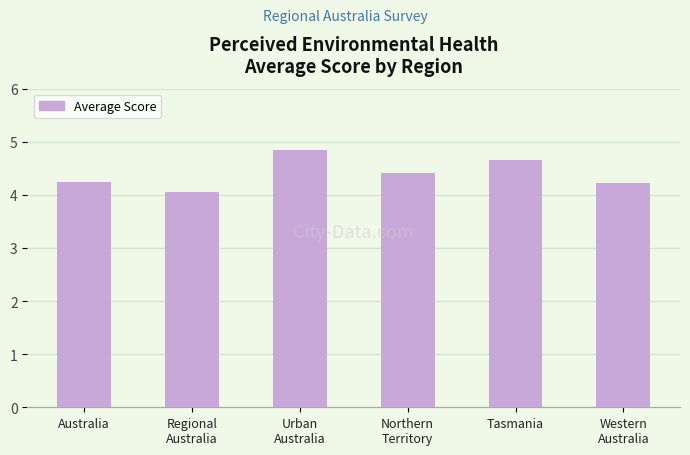

What is the difference between the values at Australia and Regional
Australia?

0.2